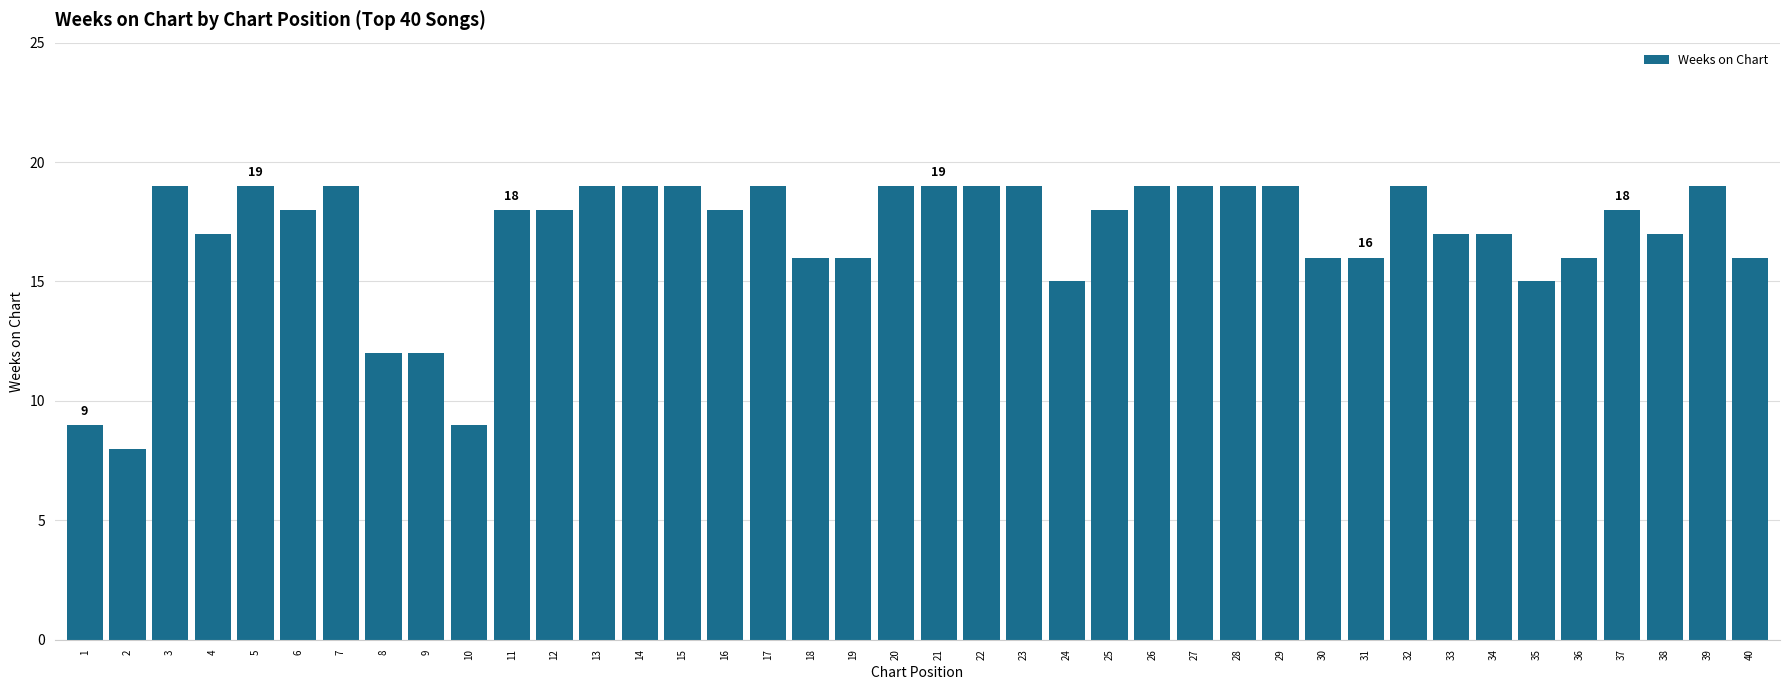

What is the difference between the values at 9 and 30?

4